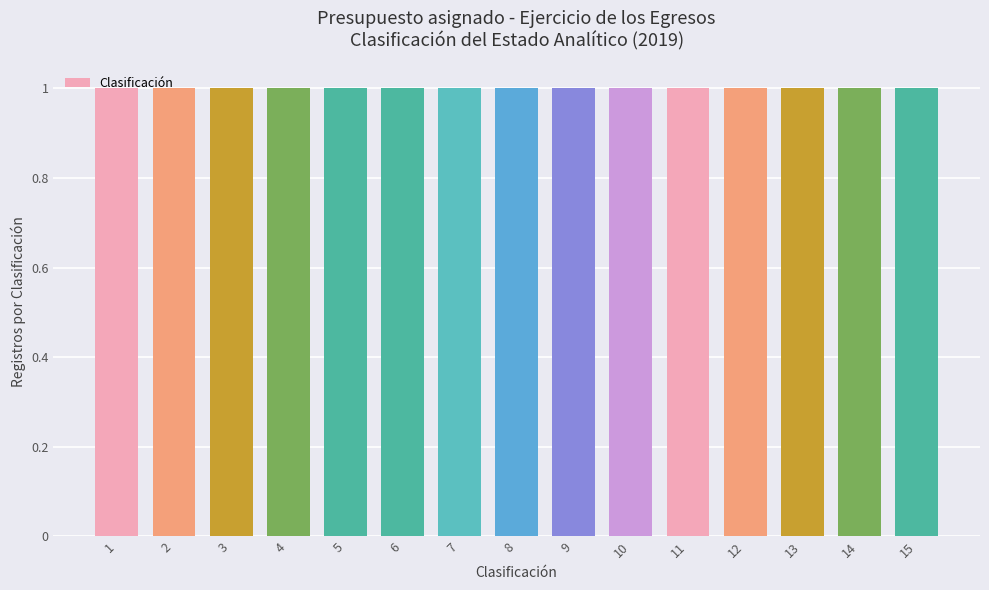

Which category has the lowest value across all series?

1